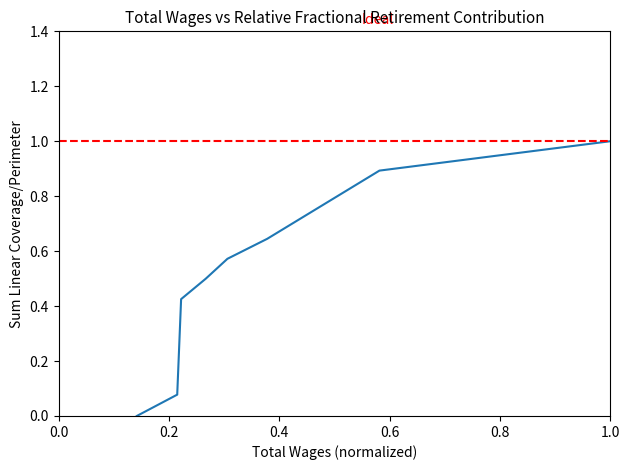

How many distinct data groups are displayed?

1